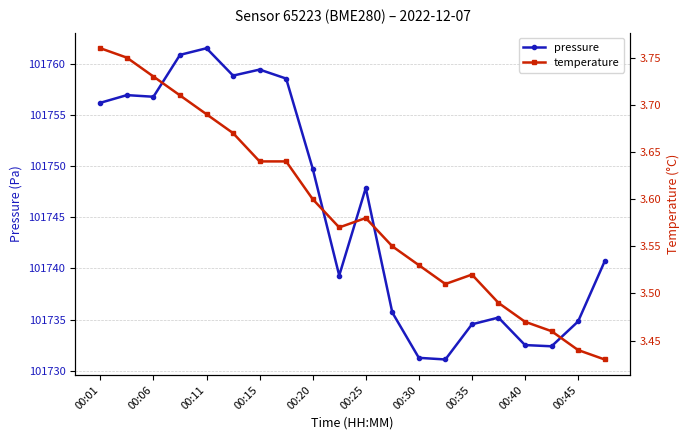

What is the highest value of the pressure series?

101761.6